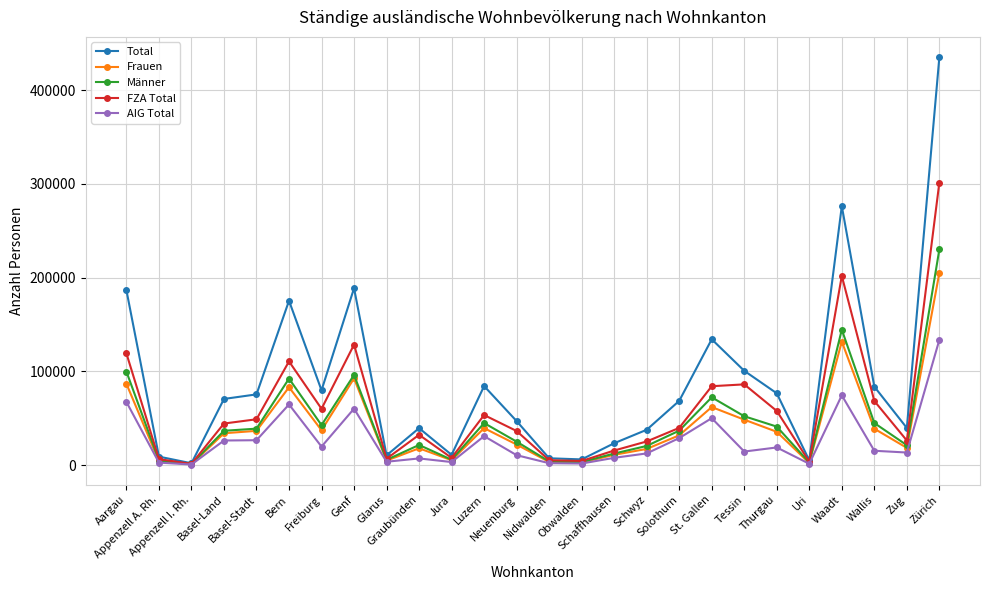

Is the value of AIG Total at Nidwalden greater than the value of Total at St. Gallen?

No